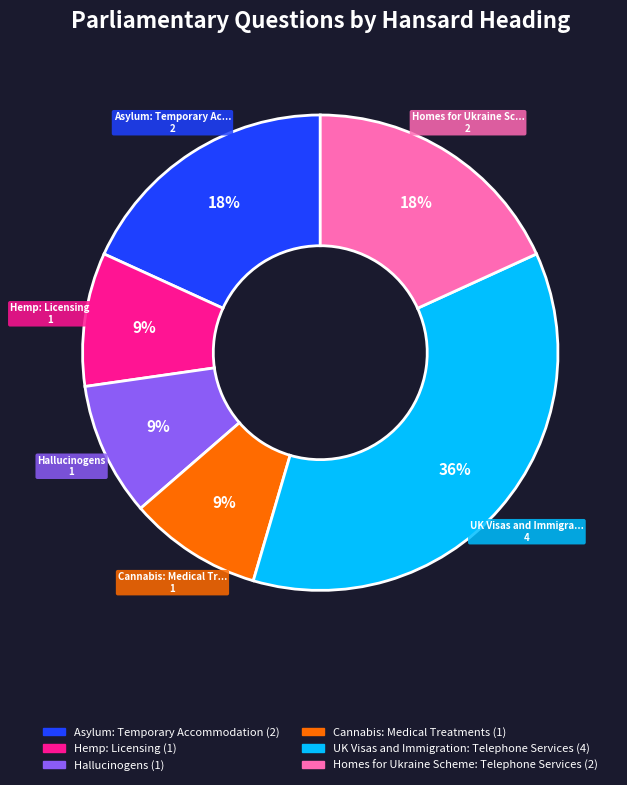

Between UK Visas and Immigration: Telephone Services and Homes for Ukraine Scheme: Telephone Services, which is larger?

UK Visas and Immigration: Telephone Services